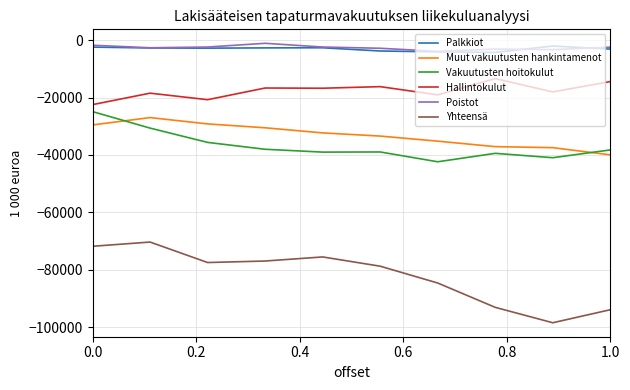

True or false: Vakuutusten hoitokulut and Palkkiot cross at least once.

False